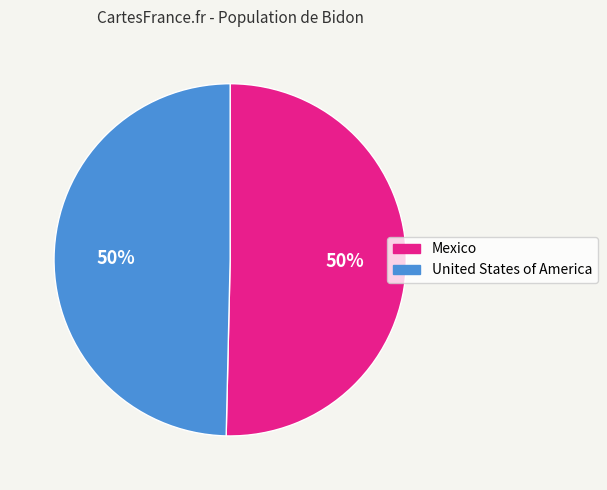

Combined, do United States of America and Mexico account for over 50%?

Yes